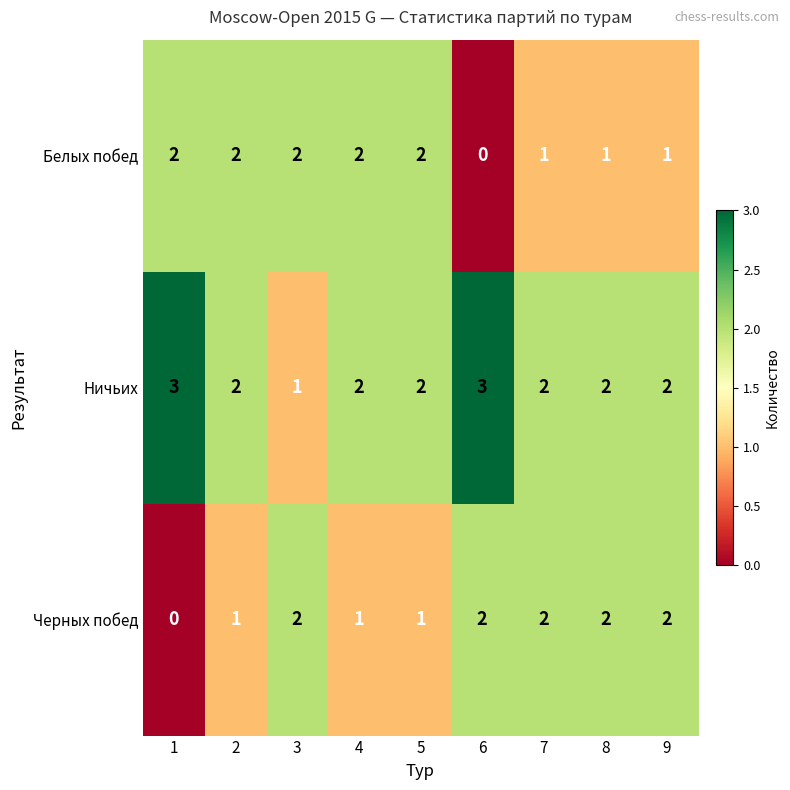

Count the Белых побед values in the range 1 to 2.

8